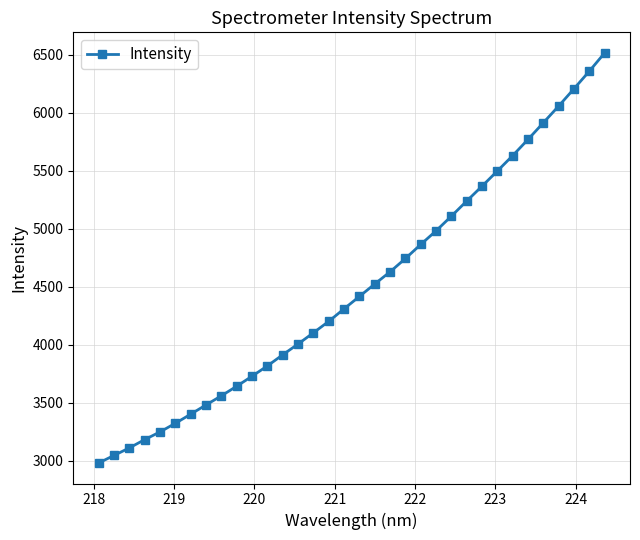

What is the value of the 32nd point from the left?

6209.3